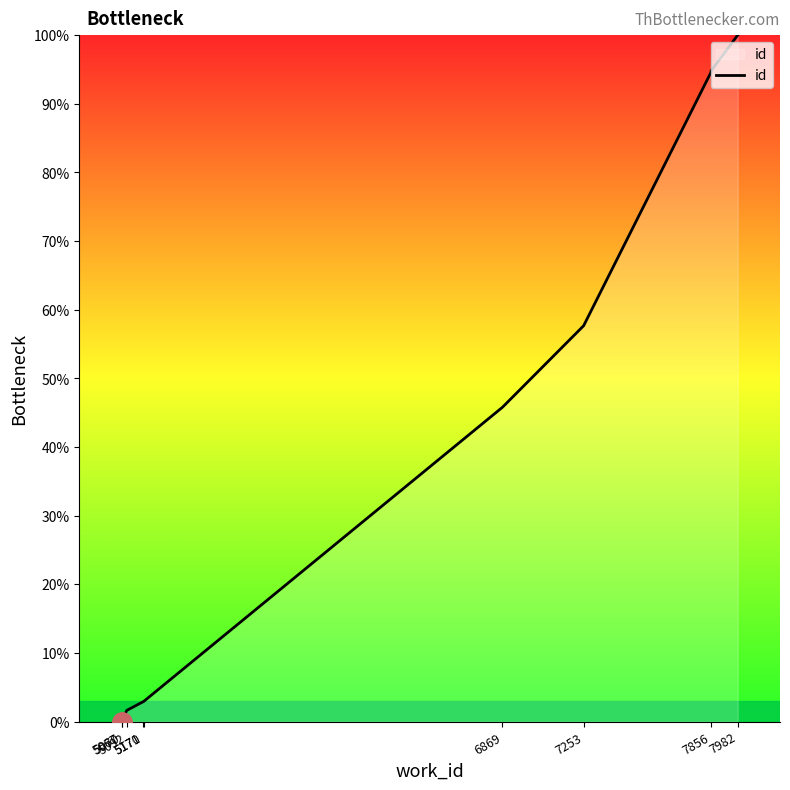

What is the label of the 2nd point from the left?

5070